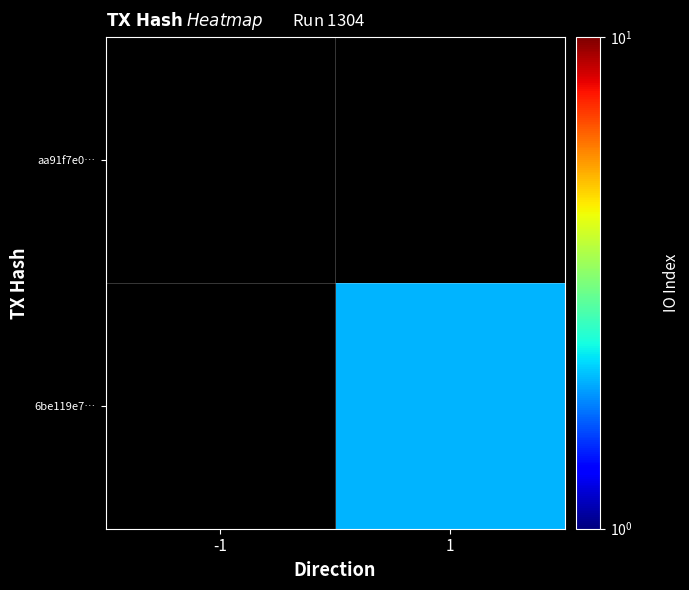

Rank the series at 1 from lowest to highest value.

aa91f7e0…, 6be119e7…